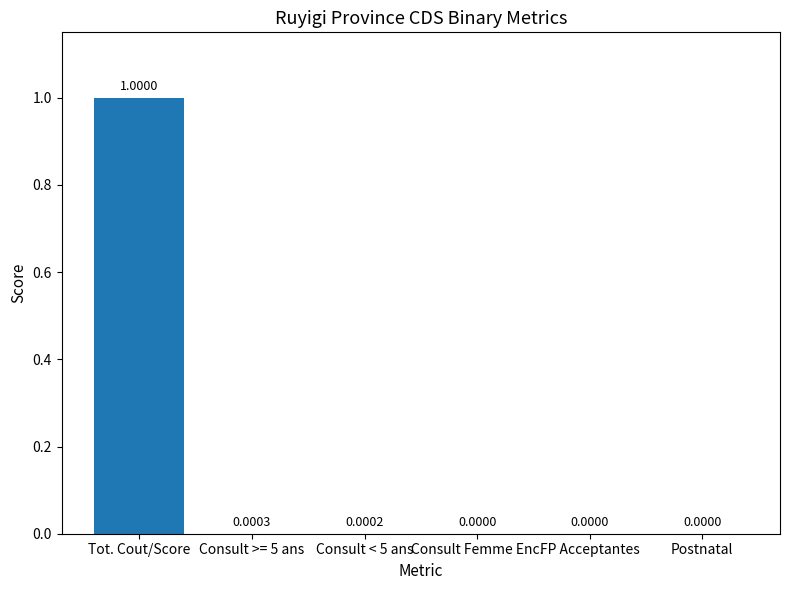

What is the sum of all values?

1.0